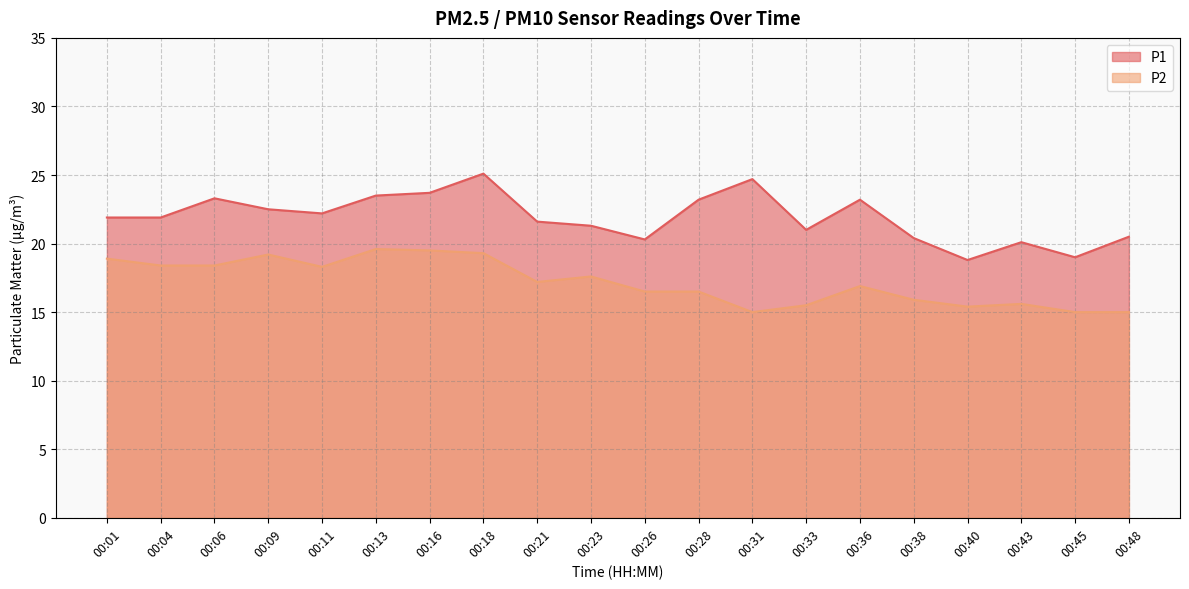

At which label is P2 closest to 17?

00:36